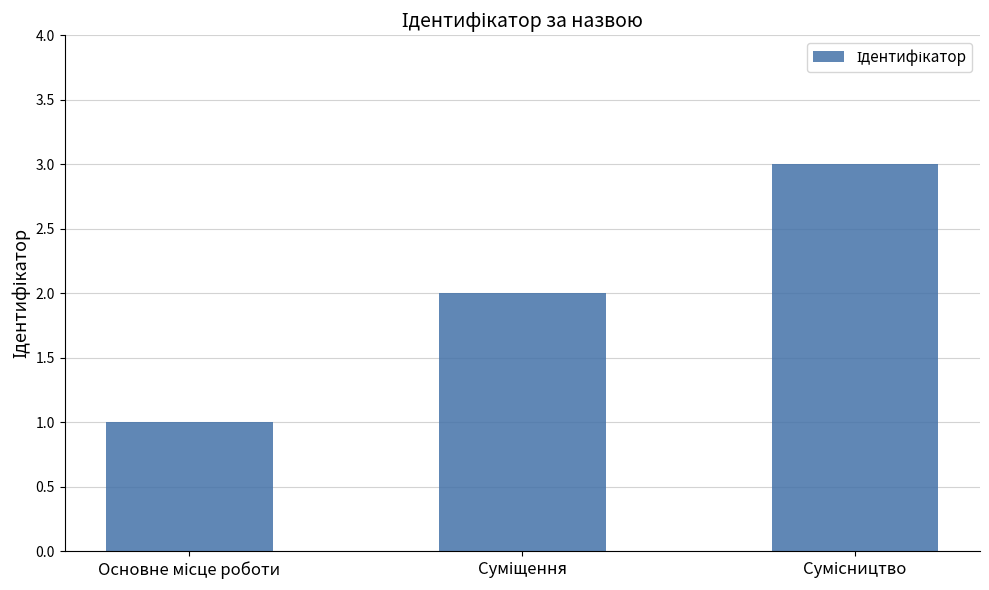

Reading left to right, transcribe all the data shown in this chart.

1	2	3